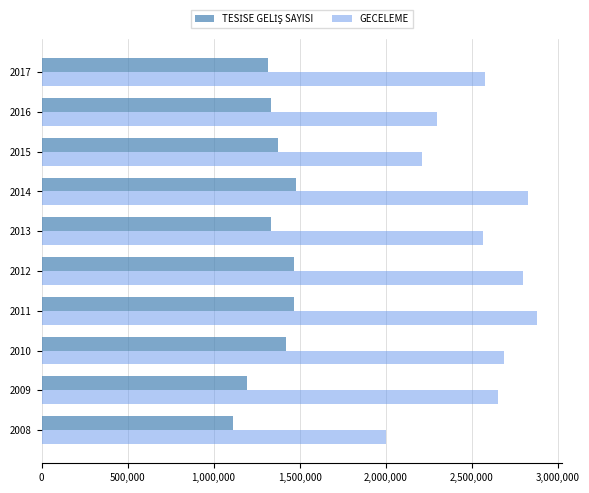

What is the difference between the highest and lowest values at 2009?

1460795